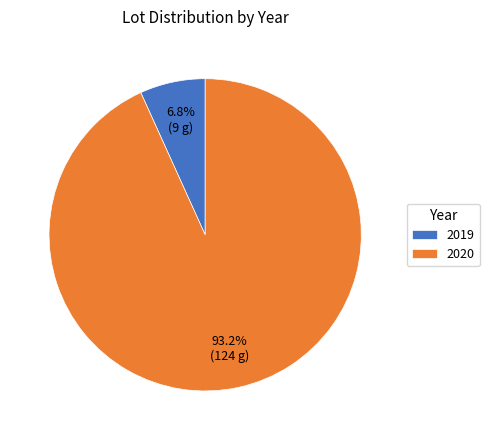

Does 2019 account for over 50% of the chart?

No